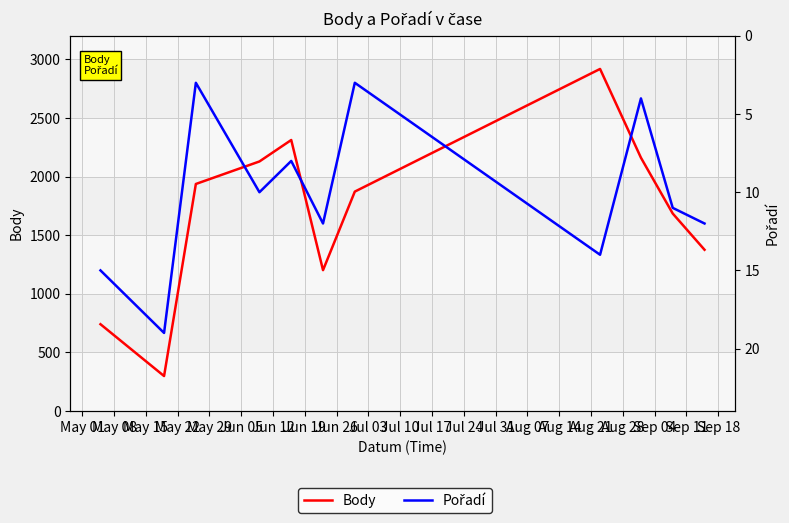

What is the spread (max minus min) of values at Jun 26?

2157